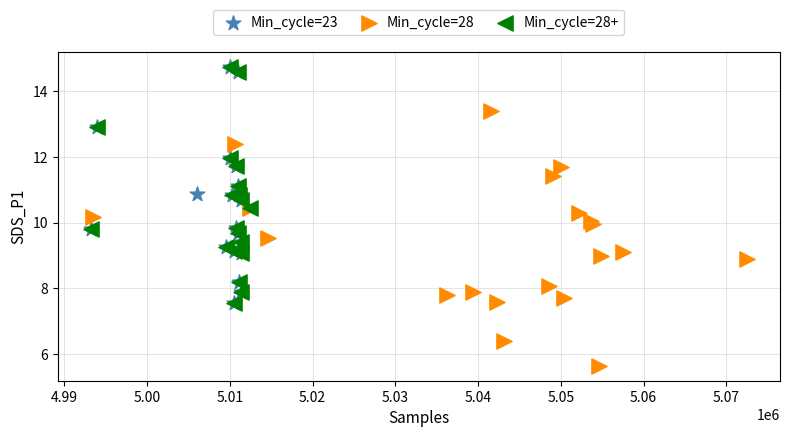

Which series contains the lowest Y value?

Min_cycle=28